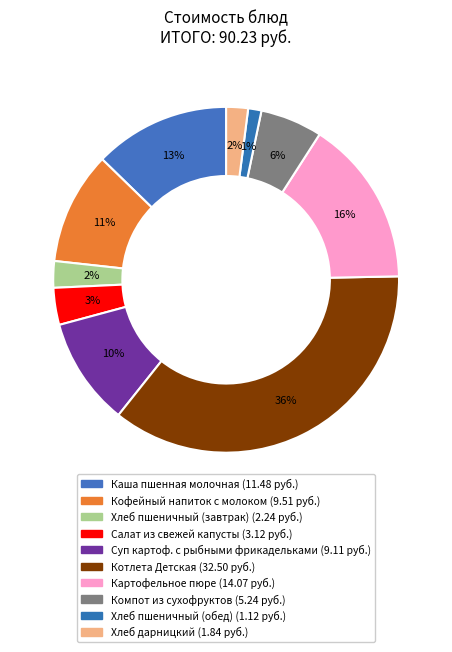

To the nearest percent, what percentage of the pie is Суп картоф. с рыбными фрикадельками?

10%